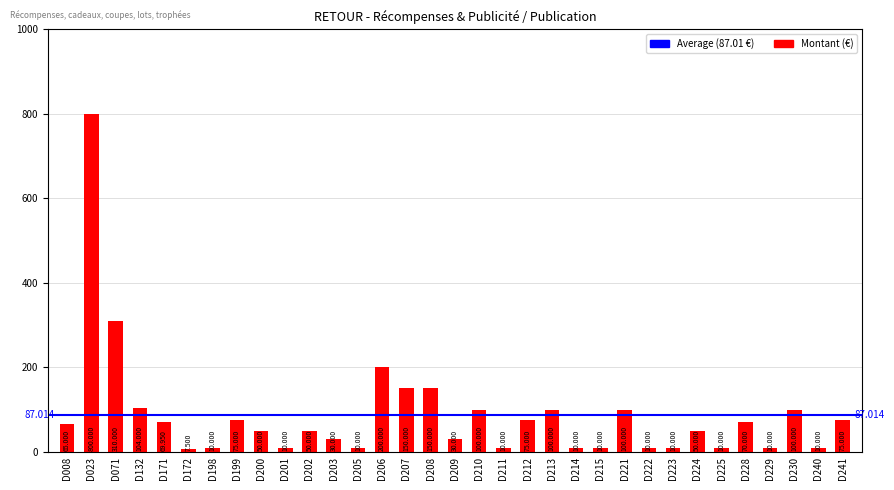

Does the chart contain any negative values?

No